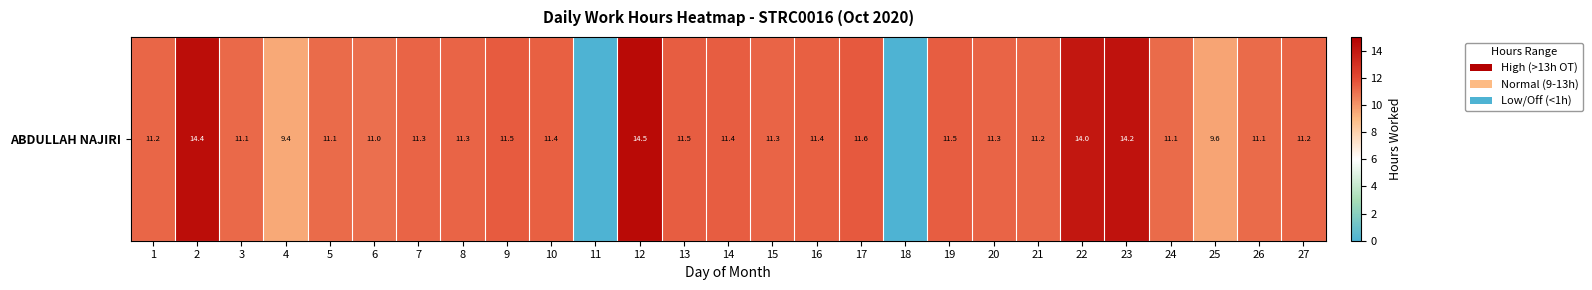

What is the difference between the maximum and second lowest values?

14.5